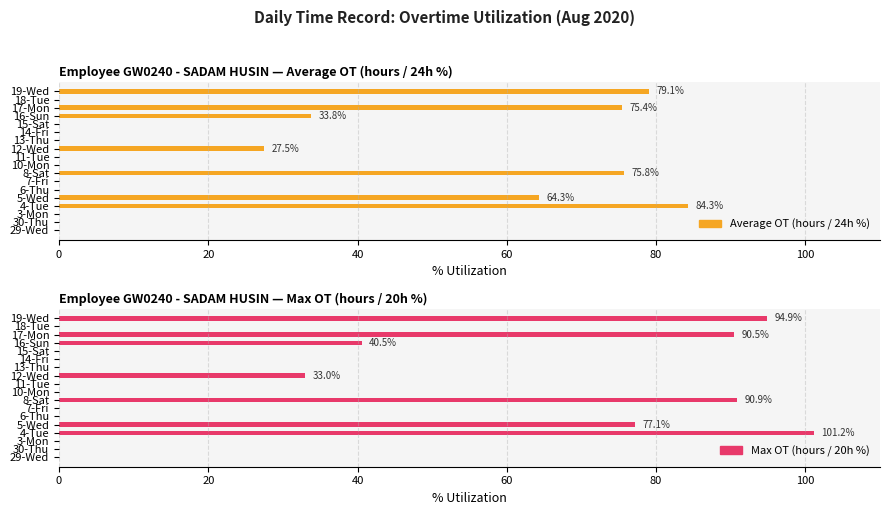

How many values in the Max OT (hours / 20h %) series exceed 0?

7